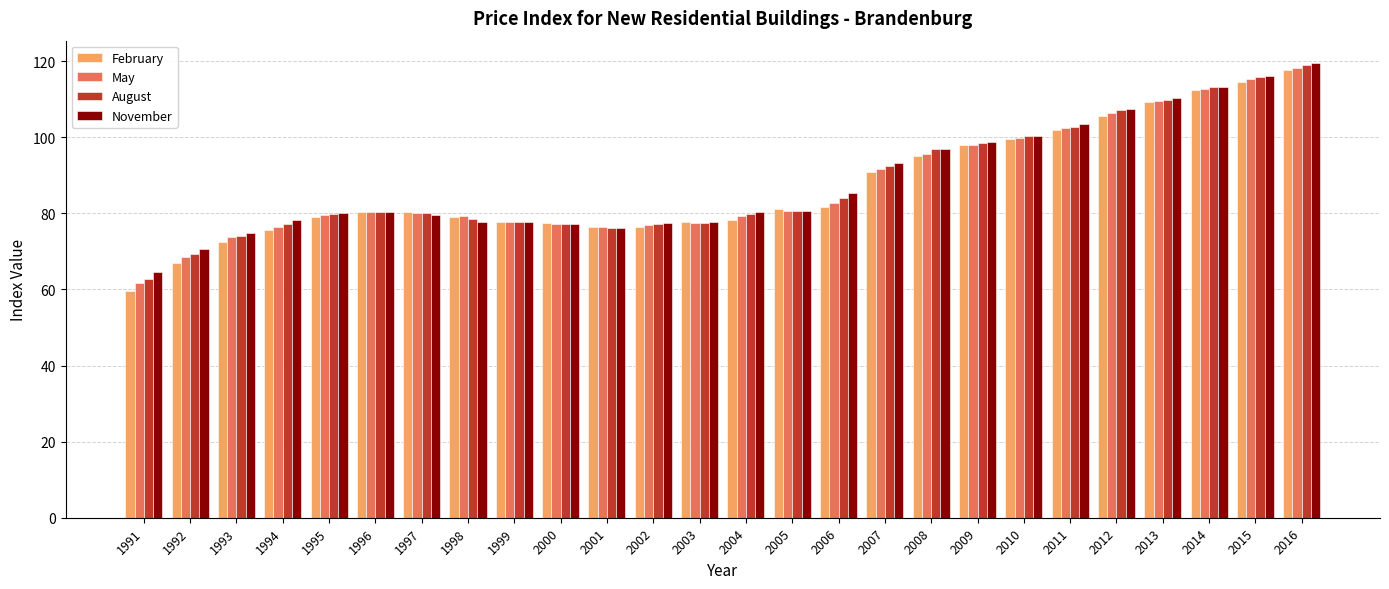

At which label does August reach its minimum?

1991